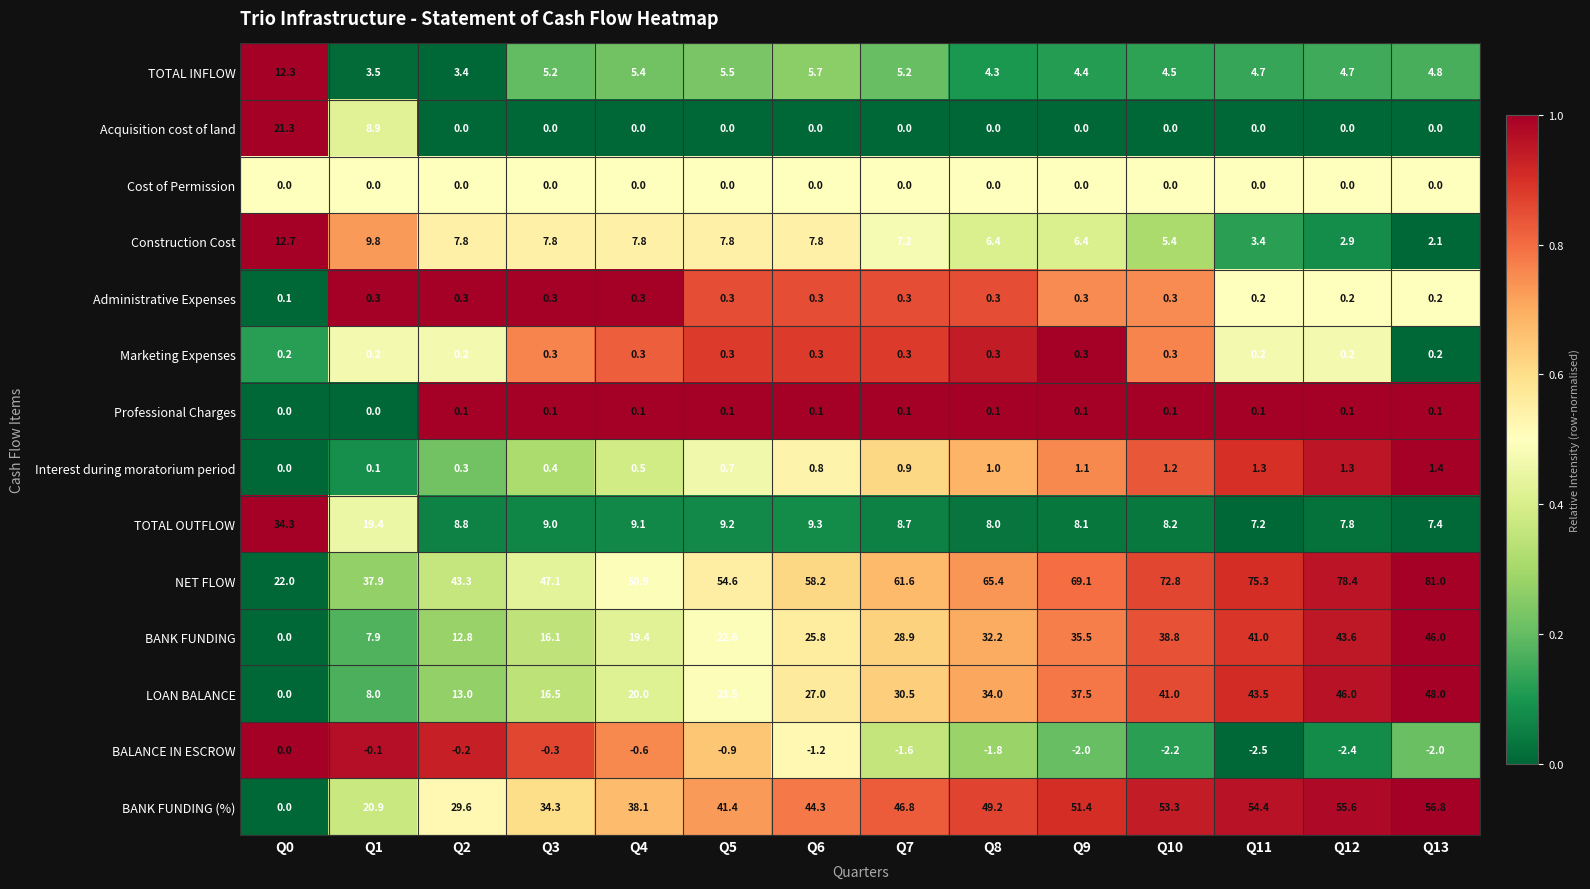

Is it true that NET FLOW equals 54.6 at Q5?

True